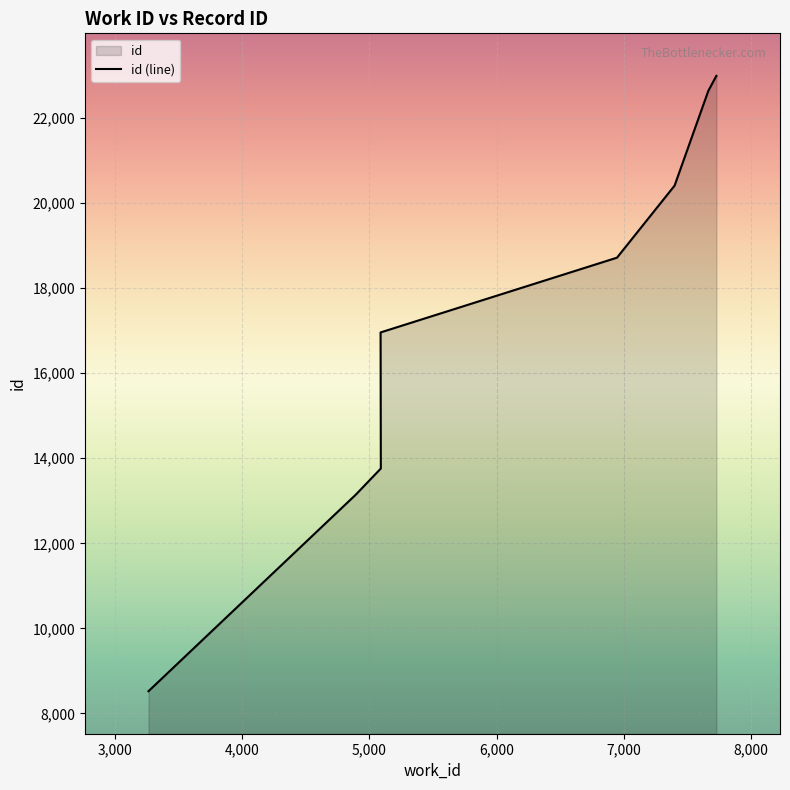

What position from the left is 3263?

1